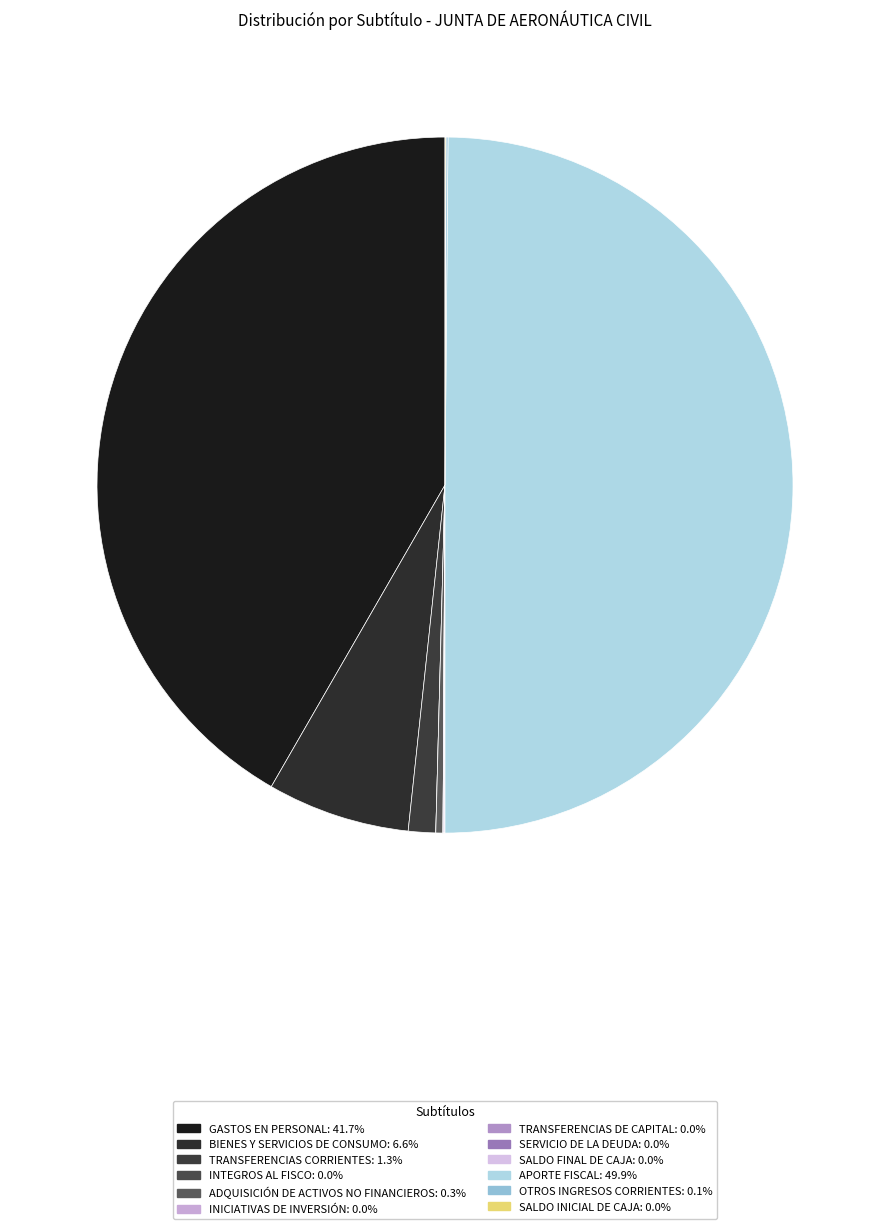

Which has a higher value, SERVICIO DE LA DEUDA or TRANSFERENCIAS DE CAPITAL?

SERVICIO DE LA DEUDA